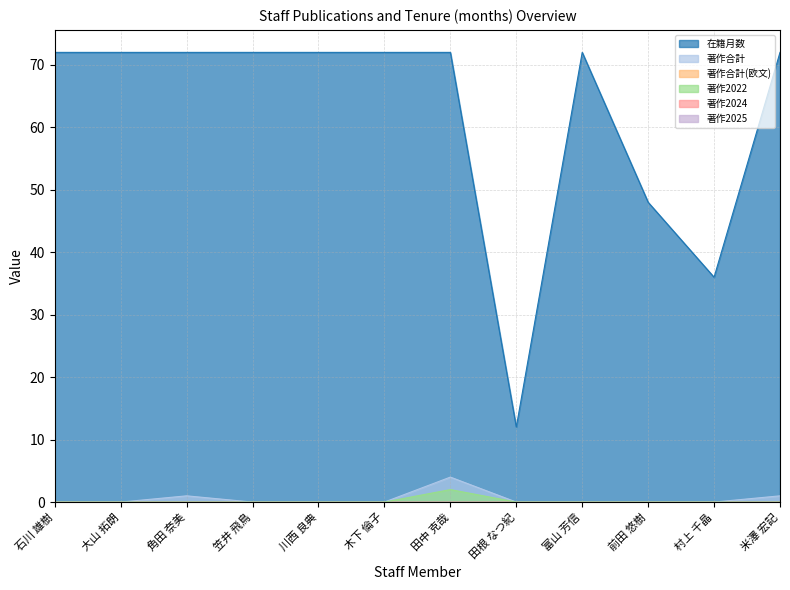

List the labels in order of 在籍月数 value, smallest first.

田根 なつ紀, 村上 千晶, 前田 悠樹, 石川 雄樹, 大山 拓朗, 角田 奈美, 笠井 飛鳥, 川西 良典, 木下 倫子, 田中 克哉, 富山 芳信, 米澤 宏記